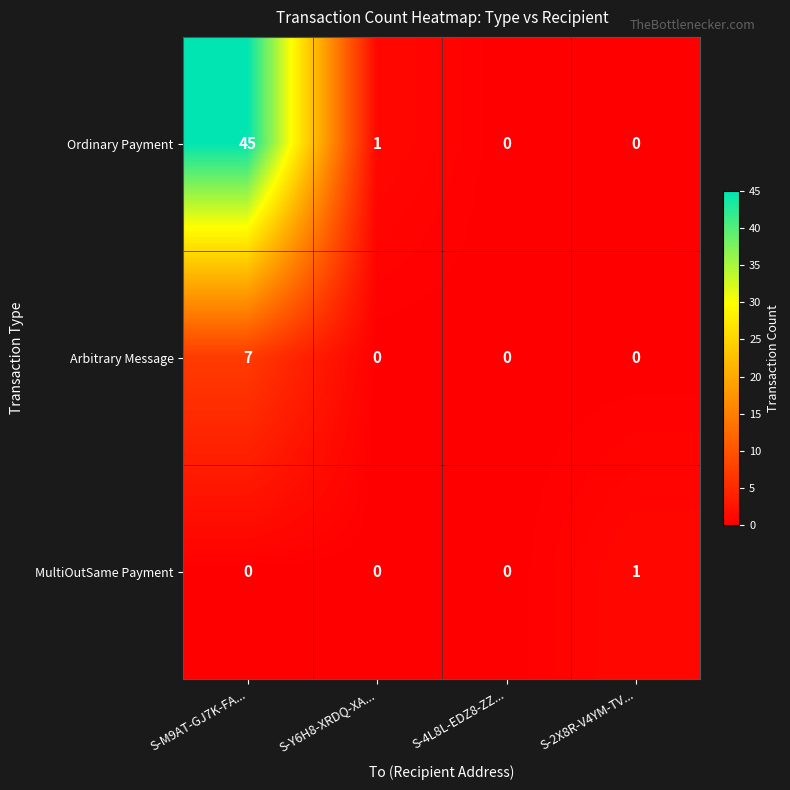

At which category is the sum across all series the highest?

S-M9AT-GJ7K-FA...